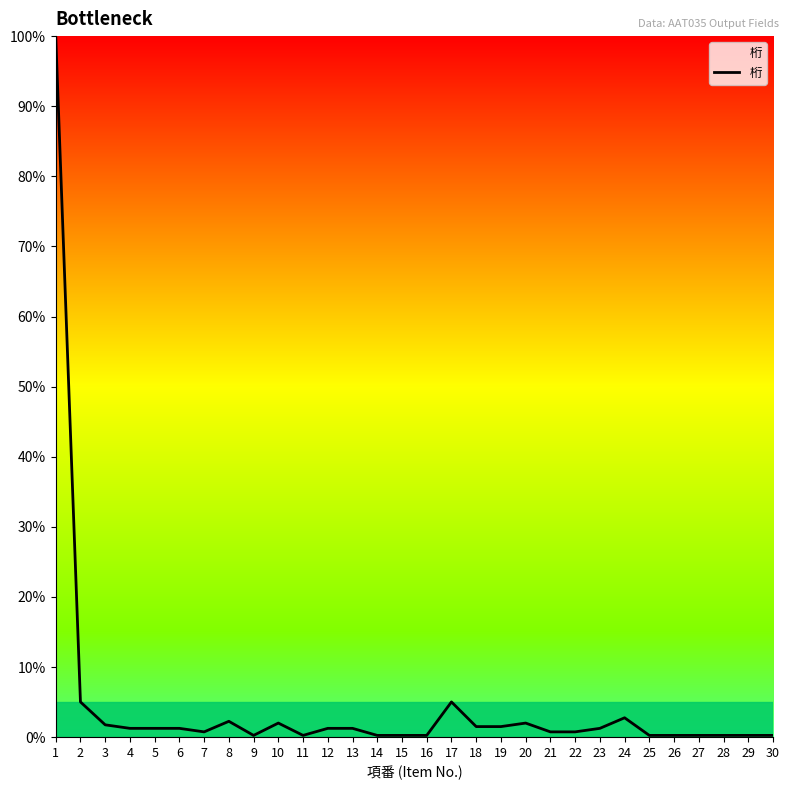

What is the greatest value displayed?

100.0